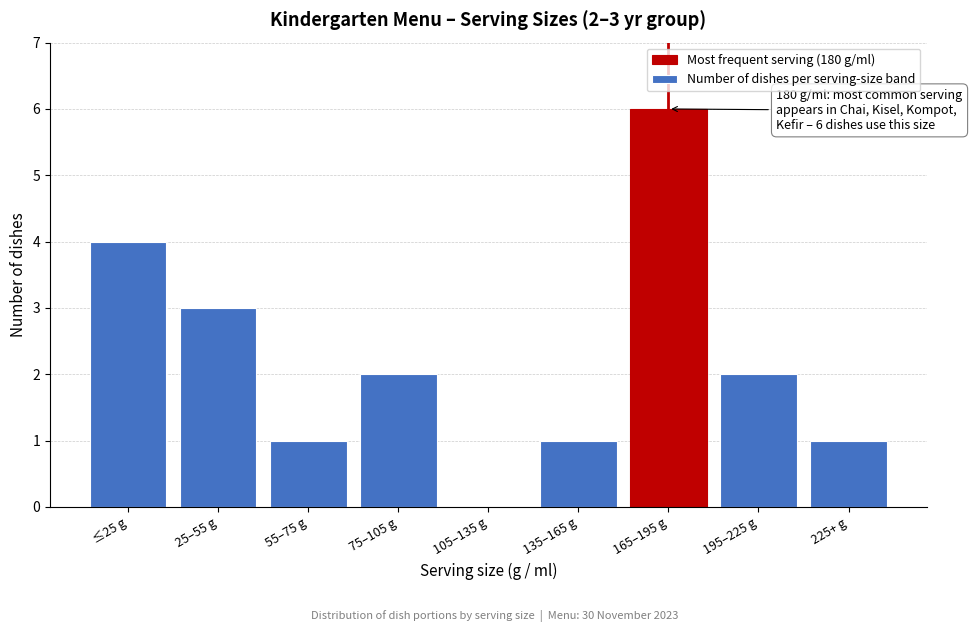

Reading right to left, list all the values displayed in this chart.

225+ g=1	195–225 g=2	165–195 g=6	135–165 g=1	105–135 g=0	75–105 g=2	55–75 g=1	25–55 g=3	≤25 g=4